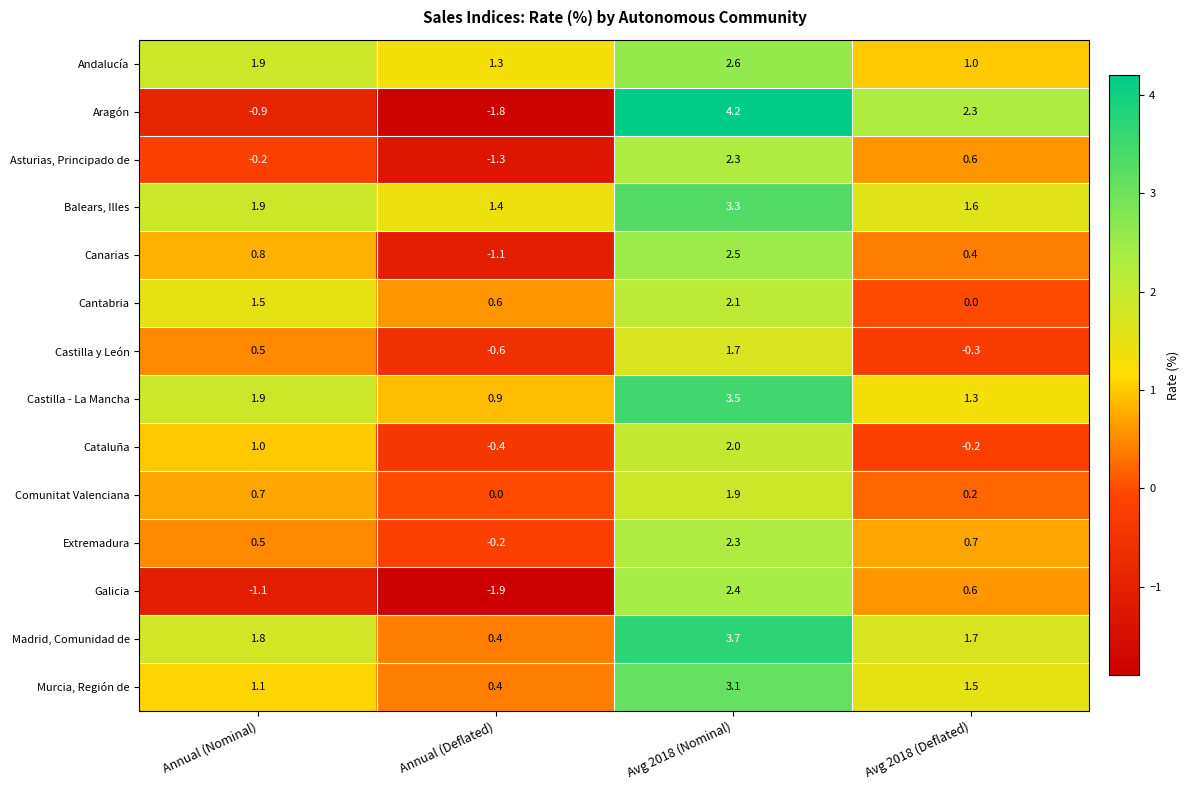

Which series has the largest total across all categories?

Balears, Illes